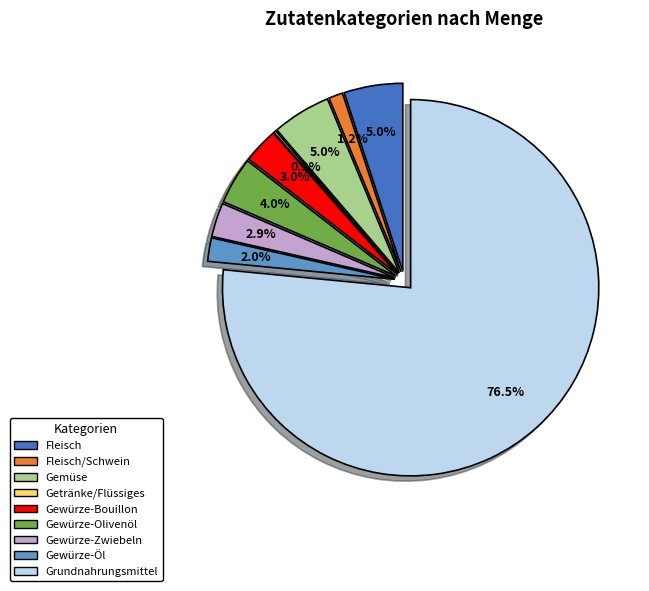

Is there a majority slice in this chart?

Yes